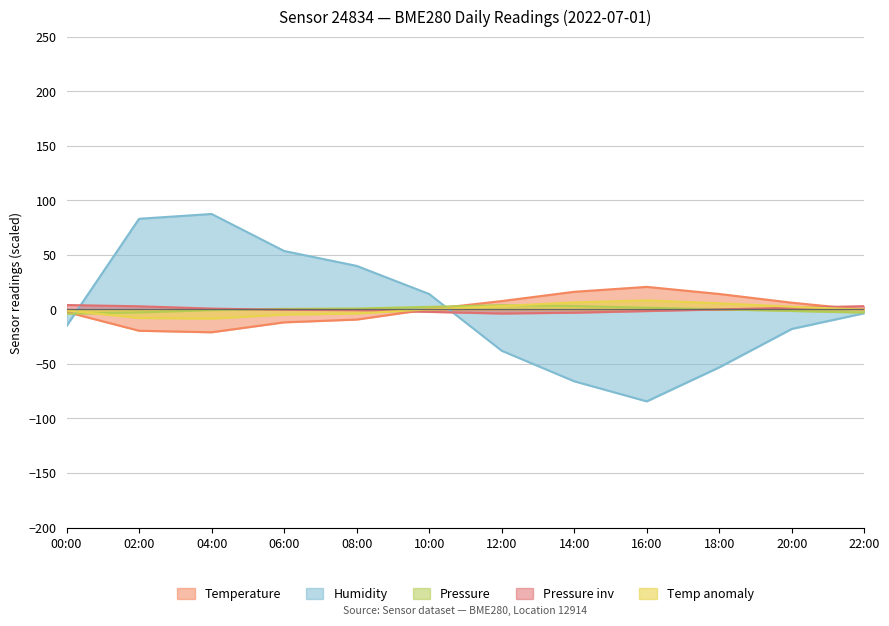

Reading right to left, list all the values displayed in this chart.

temperature: -0.4	6.1	14.1	20.6	16.1	7.6	0.1	-9.3	-11.9	-21.0	-19.6	-2.4
humidity: -3.5	-17.9	-53.1	-84.3	-65.9	-37.9	14.1	39.8	53.5	87.4	83.0	-15.2
pressure_norm: -2.9	-1.4	0.1	1.6	3.1	3.8	2.3	0.8	0.4	-0.7	-2.8	-4.0